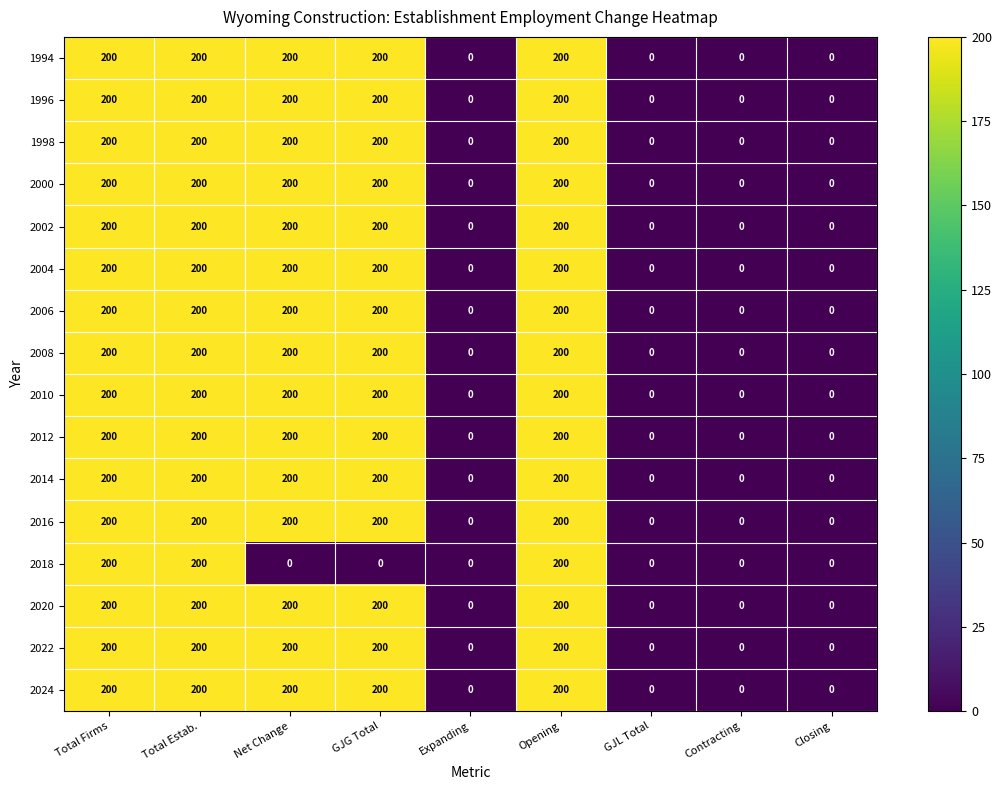

Count the 2012 values in the range 0 to 200.

9